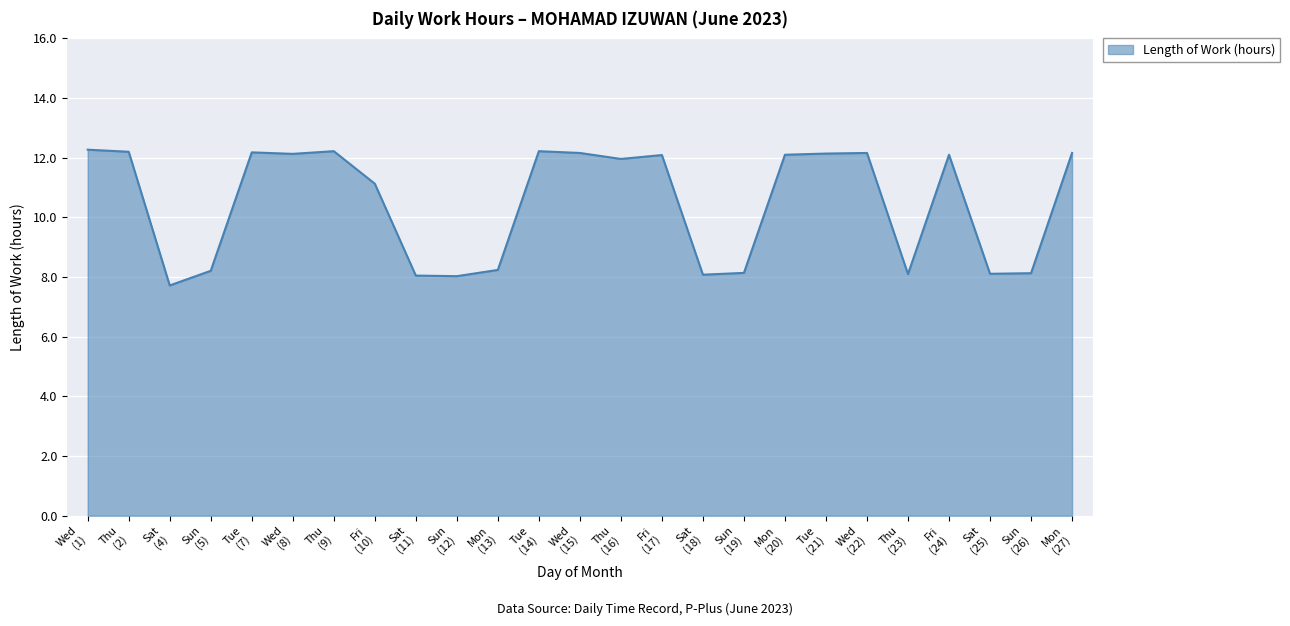

How many distinct data groups are displayed?

1